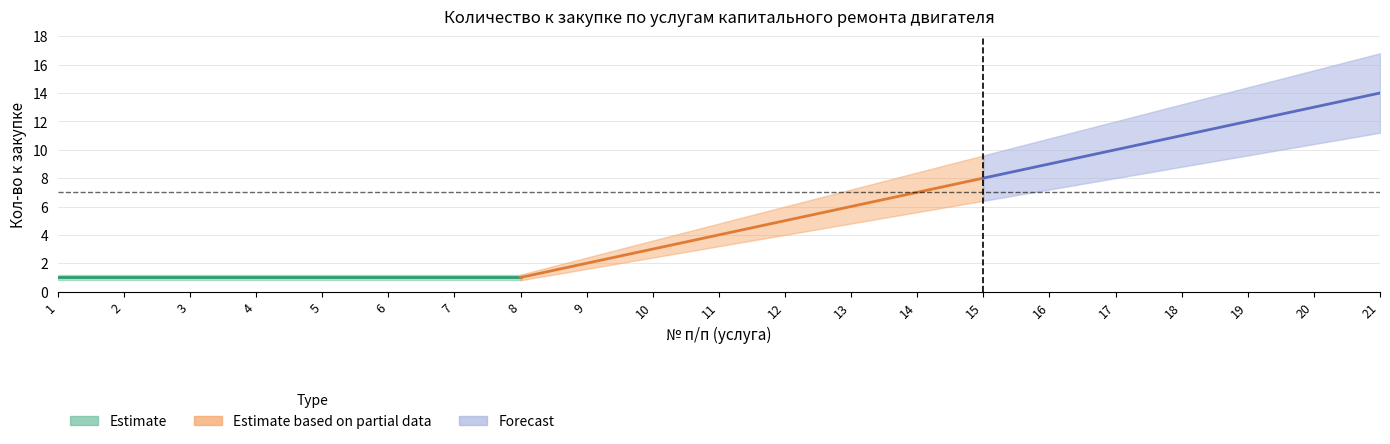

Reading left to right, list all the values displayed in this chart.

Estimate: 1=1.0	2=1.0	3=1.0	4=1.0	5=1.0	6=1.0	7=1.0	8=1.0	9=2.0	10=3.0	11=4.0	12=5.0	13=6.0	14=7.0	15=8.0	16=9.0	17=10.0	18=11.0	19=12.0	20=13.0	21=14.0
Estimate_low: 1=0.8	2=0.8	3=0.8	4=0.8	5=0.8	6=0.8	7=0.8	8=0.8	9=1.6	10=2.4	11=3.2	12=4.0	13=4.8	14=5.6	15=6.4	16=7.2	17=8.0	18=8.8	19=9.6	20=10.4	21=11.2
Estimate_high: 1=1.2	2=1.2	3=1.2	4=1.2	5=1.2	6=1.2	7=1.2	8=1.2	9=2.4	10=3.6	11=4.8	12=6.0	13=7.2	14=8.4	15=9.6	16=10.8	17=12.0	18=13.2	19=14.4	20=15.6	21=16.8